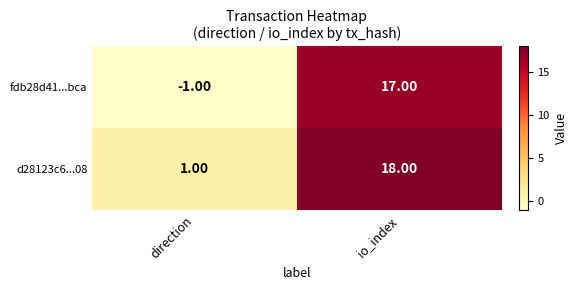

List the series in order of their peak value, lowest first.

fdb28d41...bca, d28123c6...08